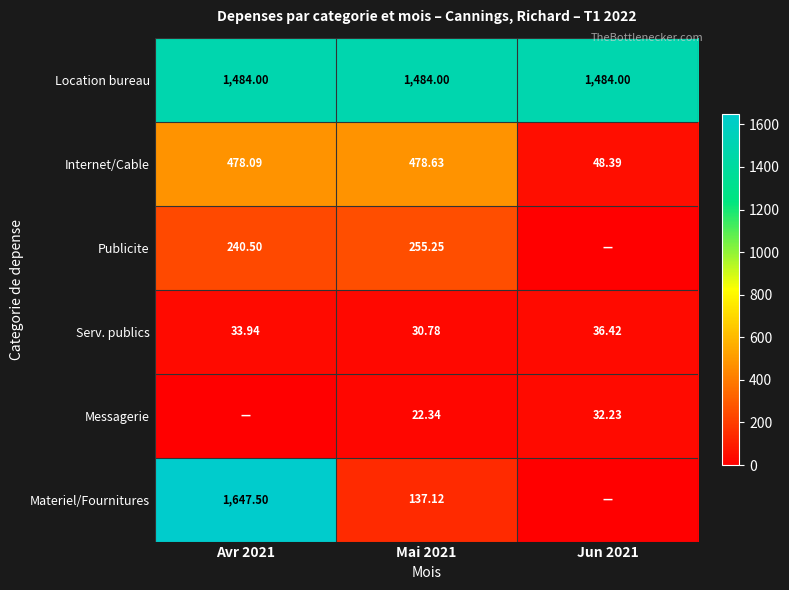

Is the value of Serv. publics at Mai 2021 greater than the value of Internet/Cable at Avr 2021?

No